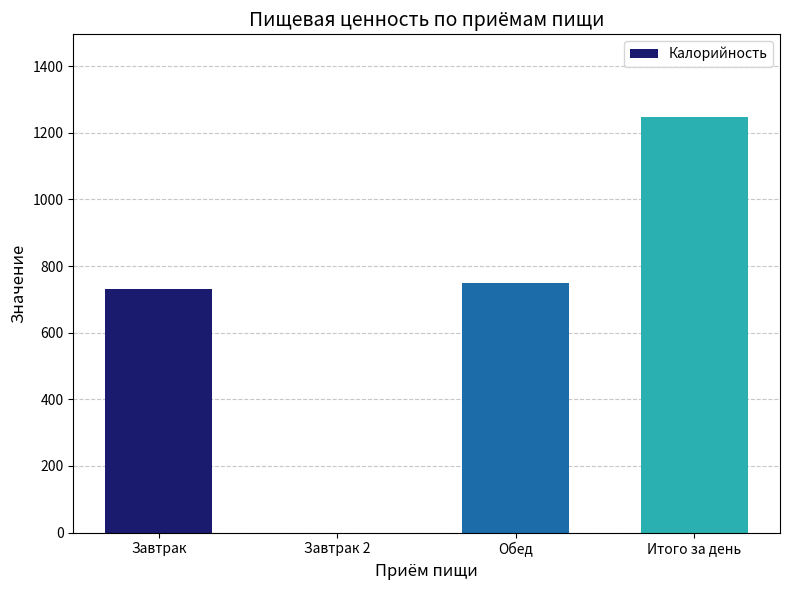

At which label is the value closest to 623?

Завтрак